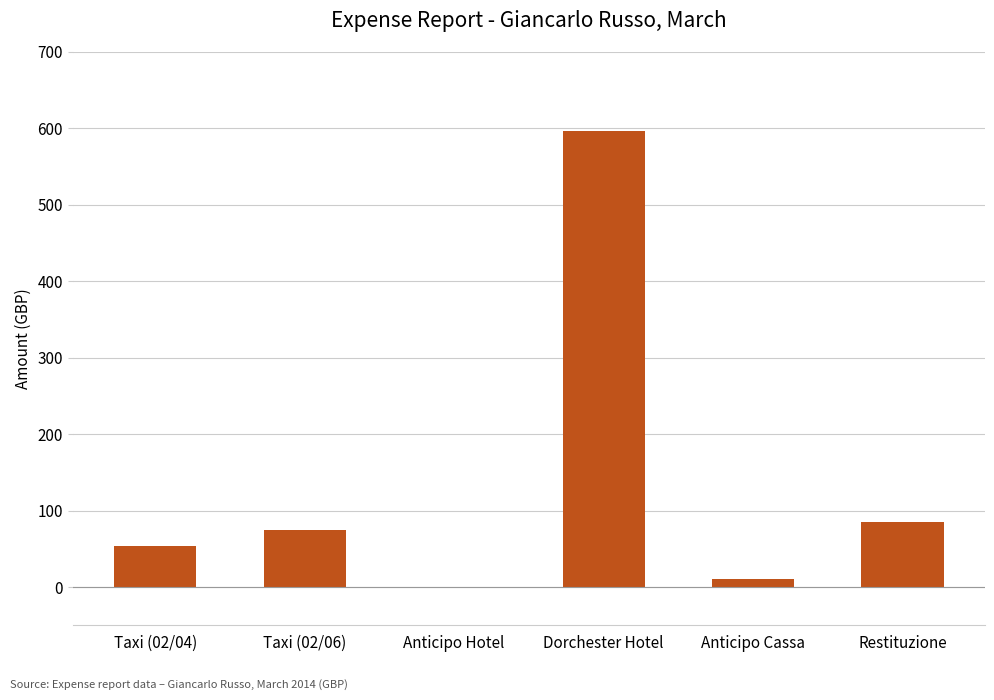

How many positive values are there?

5